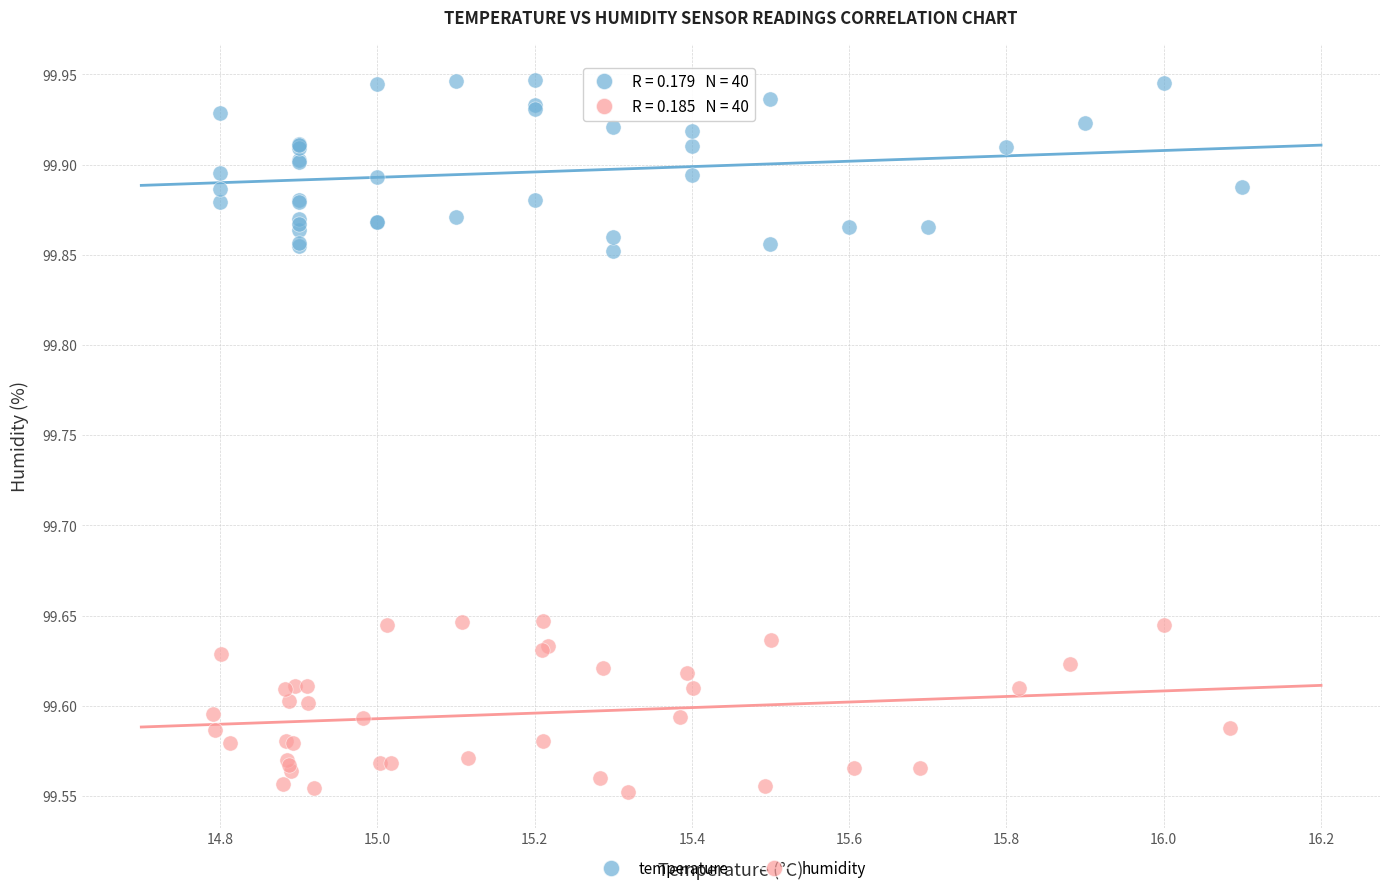

Which series contains the lowest Y value?

humidity